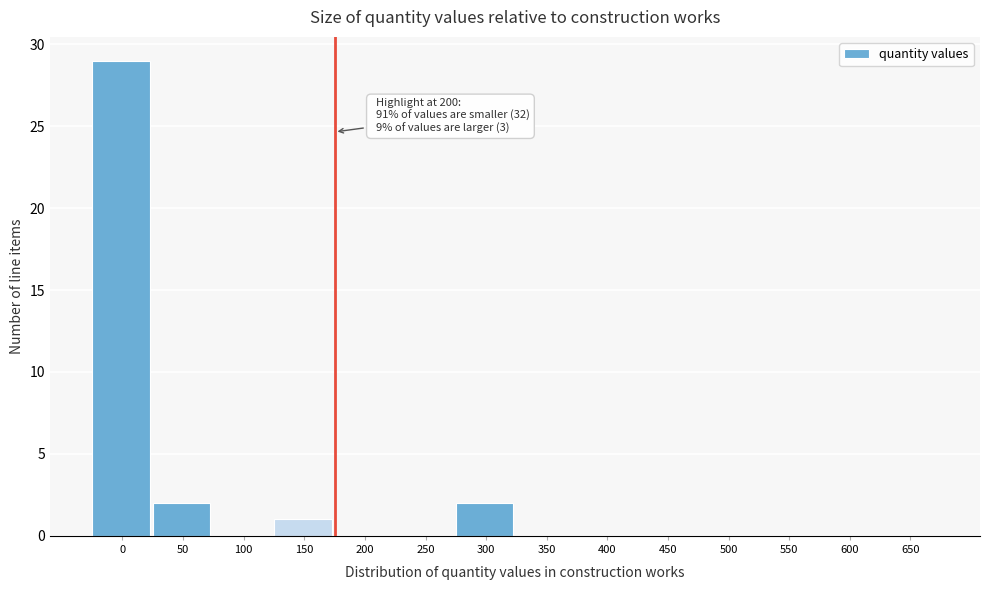

Reading left to right, extract all data points from this chart.

0=29	50=2	100=0	150=1	200=0	250=0	300=2	350=0	400=0	450=0	500=0	550=0	600=0	650=0